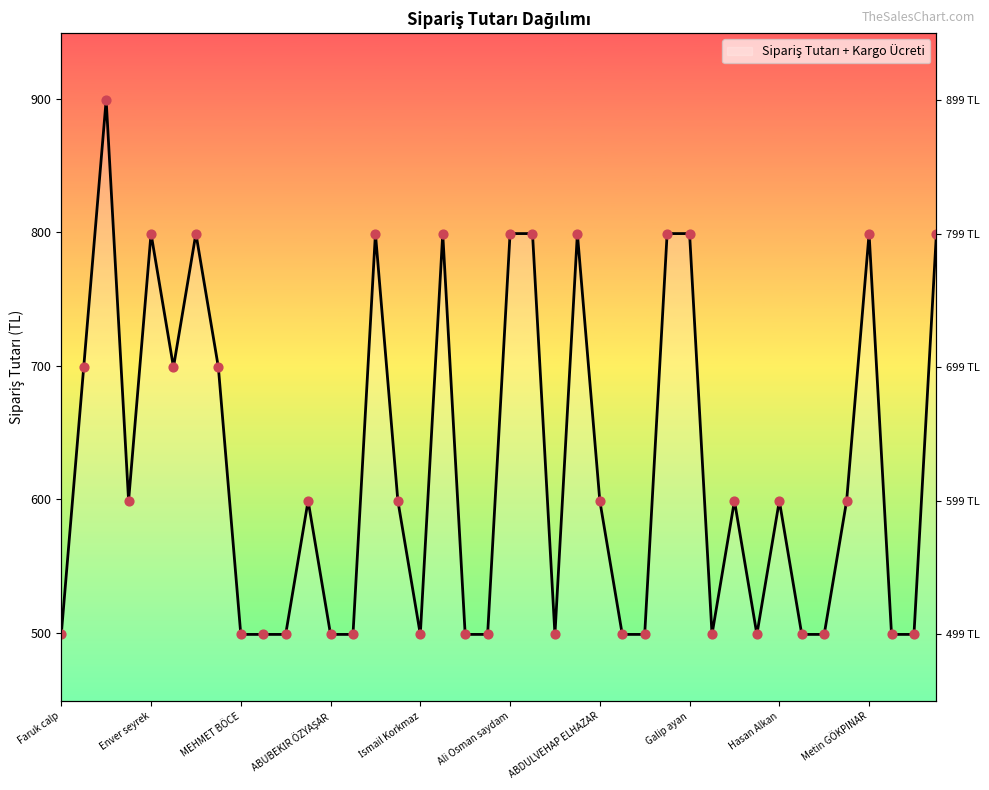

What is the change in value from Ecnal Kılıç to ABUBEKİR ÖZYAŞAR?

-100